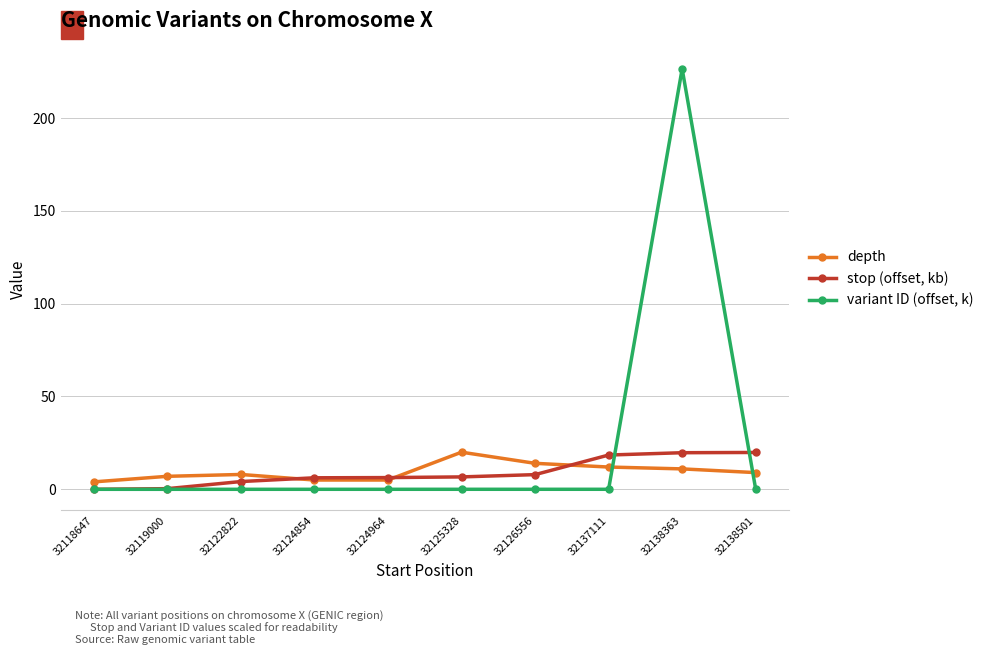

Rank the series by their maximum value, from lowest to highest.

stop (offset, kb), depth, variant ID (offset, k)